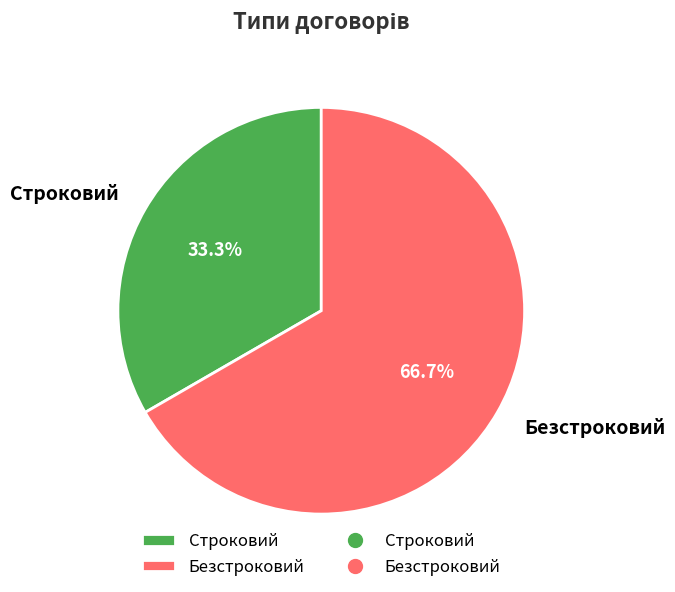

To the nearest percent, what is the combined percentage of Безстроковий and Строковий?

100%